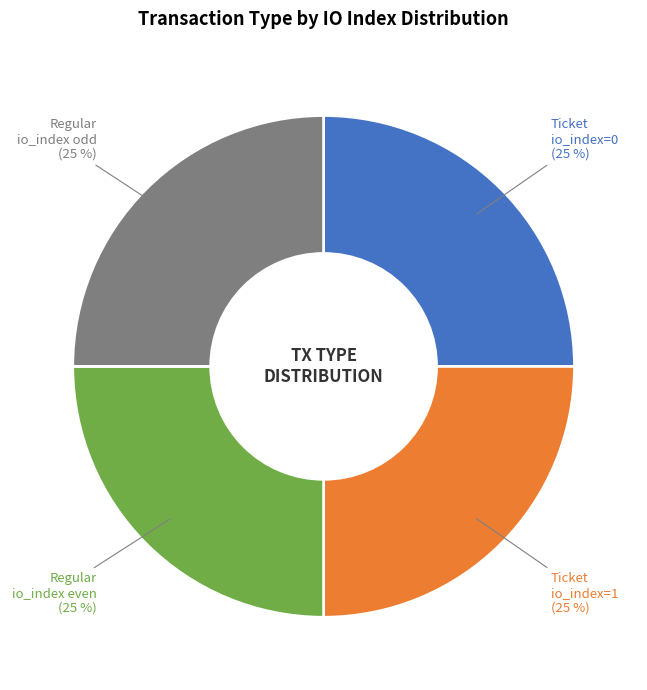

Is there any slice that represents more than half of the pie?

No